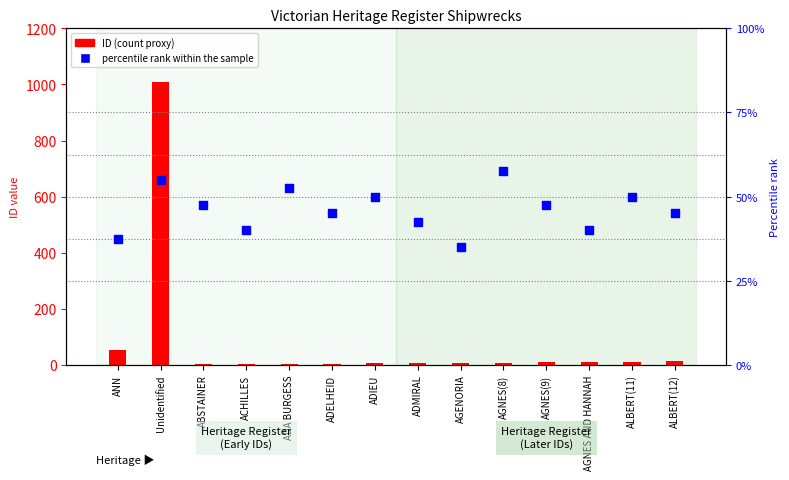

Which series reaches the maximum Y coordinate?

ID (count proxy)